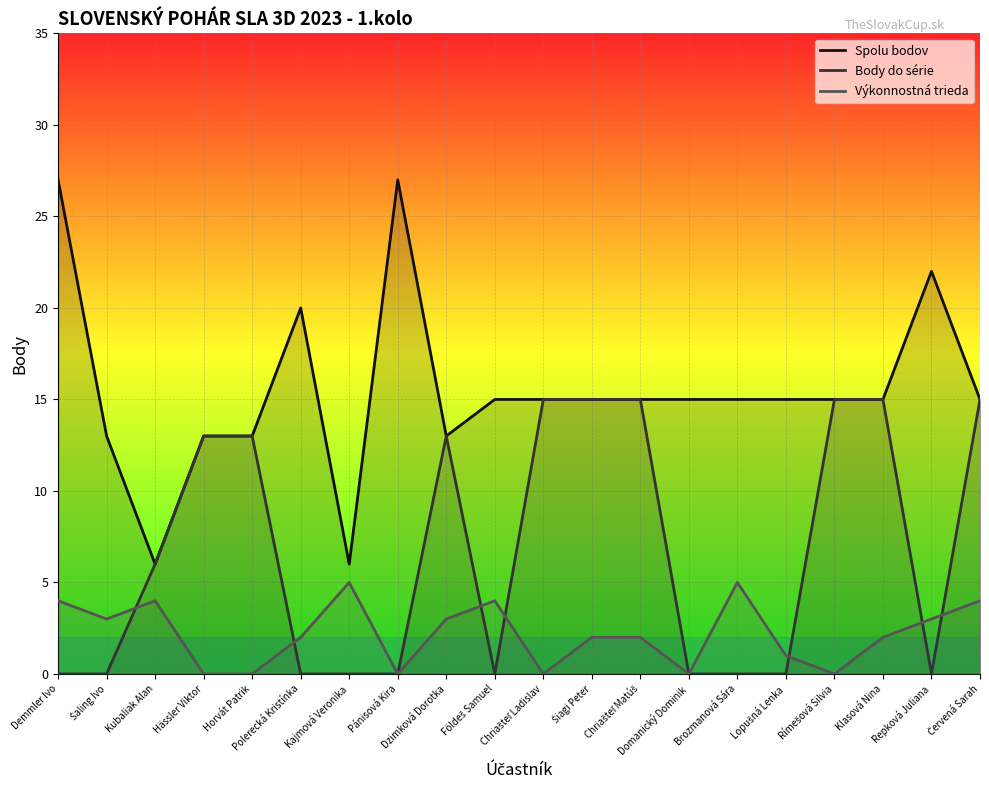

Does the chart display data point markers on the line(s)?

No